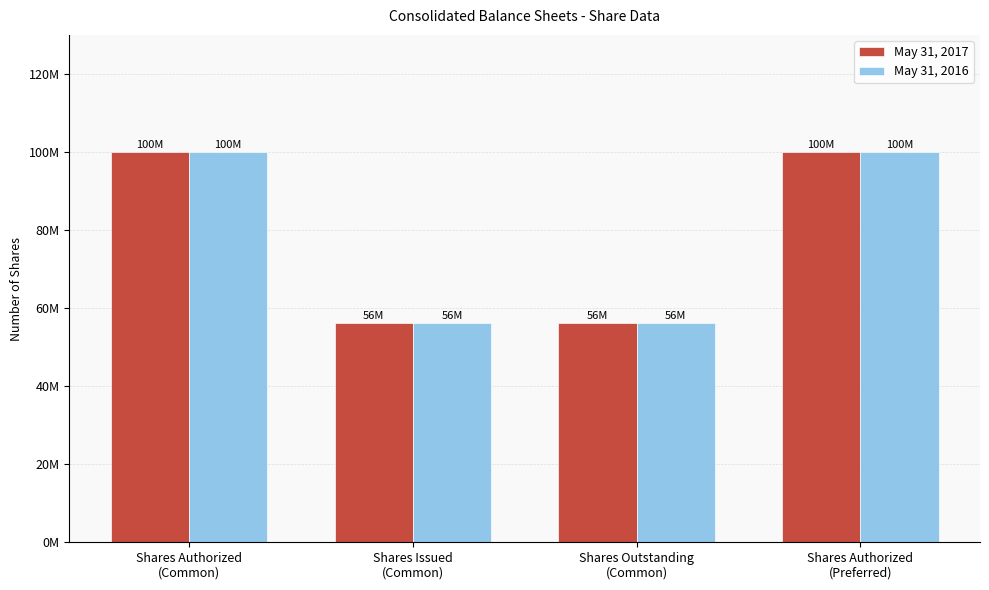

Between Shares Issued
(Common) and Shares Authorized
(Preferred), which series saw the biggest shift?

May 31, 2017